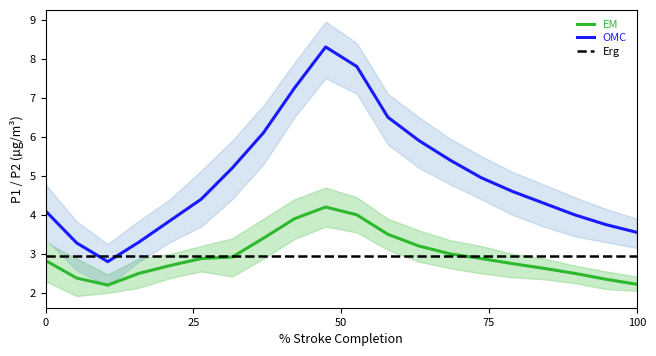

True or false: P2_lower and P1 cross at least once.

False